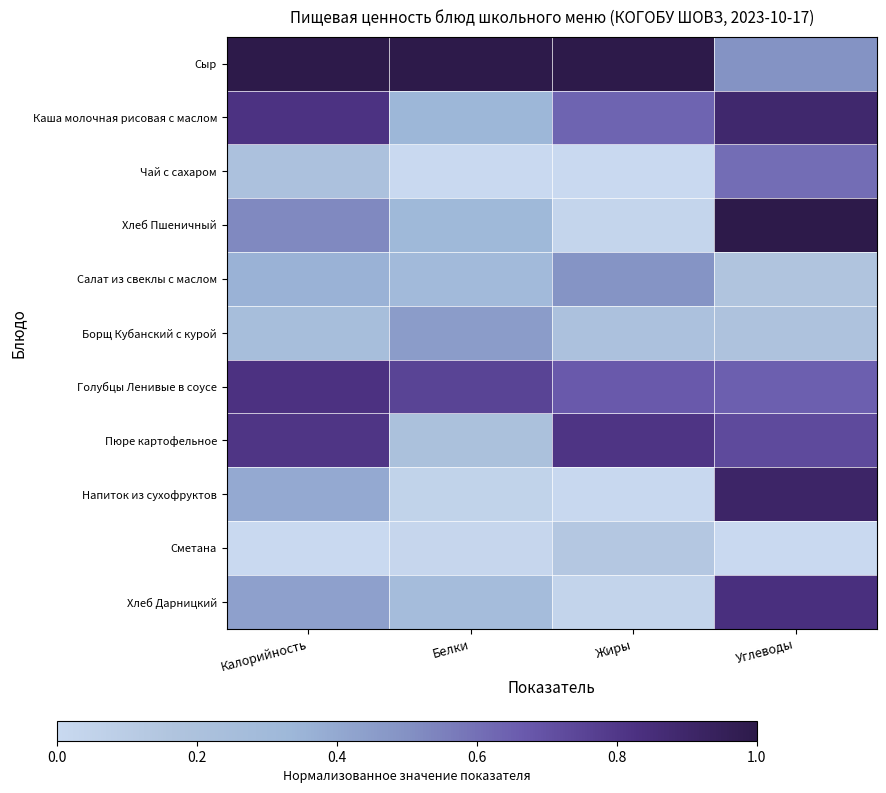

Reading left to right, extract all data points from this chart.

Сыр: Калорийность=1.0	Белки=1.0	Жиры=1.0	Углеводы=0.5
Каша молочная рисовая с маслом: Калорийность=0.8	Белки=0.3	Жиры=0.6	Углеводы=0.9
Чай с сахаром: Калорийность=0.2	Белки=0.0	Жиры=0.0	Углеводы=0.6
Хлеб Пшеничный: Калорийность=0.5	Белки=0.3	Жиры=0.0	Углеводы=1.0
Салат из свеклы с маслом: Калорийность=0.4	Белки=0.3	Жиры=0.5	Углеводы=0.2
Борщ Кубанский с курой: Калорийность=0.2	Белки=0.5	Жиры=0.2	Углеводы=0.2
Голубцы Ленивые в соусе: Калорийность=0.8	Белки=0.8	Жиры=0.7	Углеводы=0.7
Пюре картофельное: Калорийность=0.8	Белки=0.2	Жиры=0.8	Углеводы=0.7
Напиток из сухофруктов: Калорийность=0.4	Белки=0.0	Жиры=0.0	Углеводы=0.9
Сметана: Калорийность=0.0	Белки=0.0	Жиры=0.1	Углеводы=0.0
Хлеб Дарницкий: Калорийность=0.4	Белки=0.3	Жиры=0.0	Углеводы=0.8